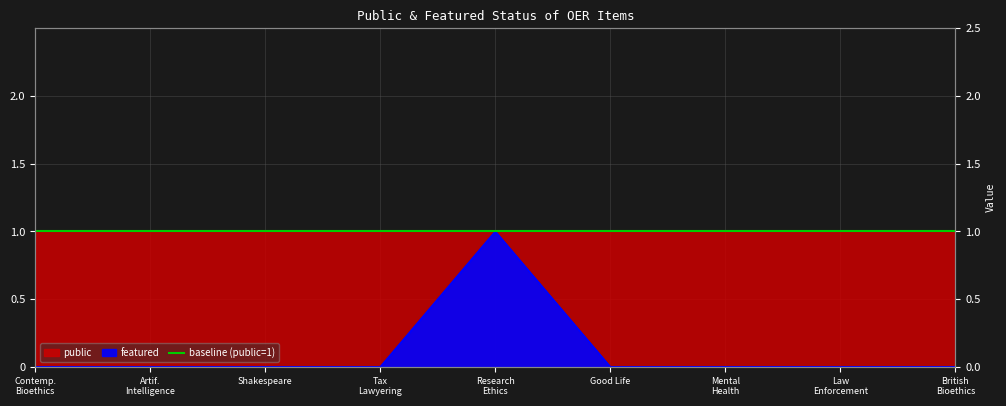

What is the label of the 4th point from the right?

Good Life